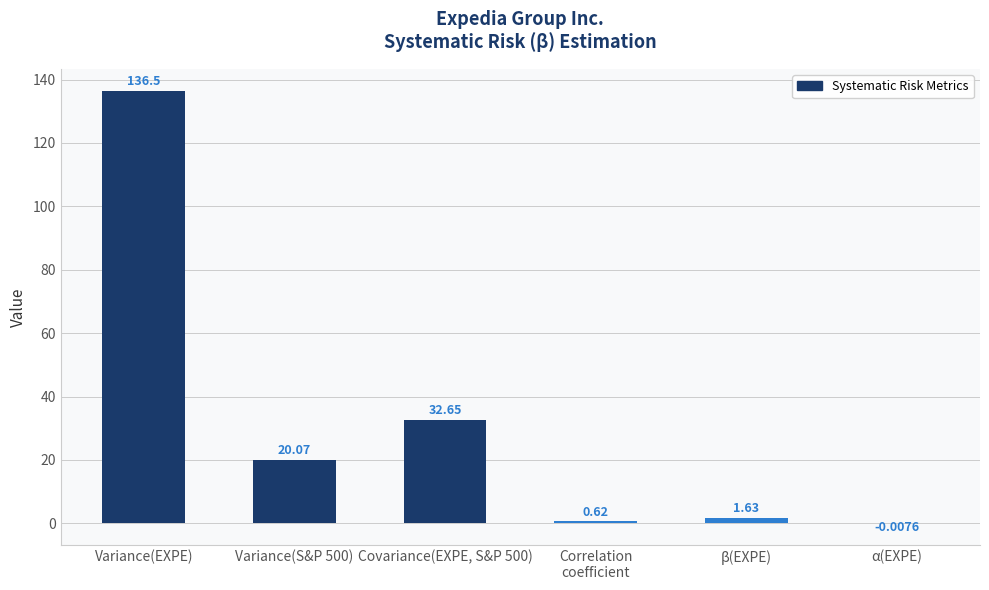

Which category has the highest value across all series?

Variance(EXPE)